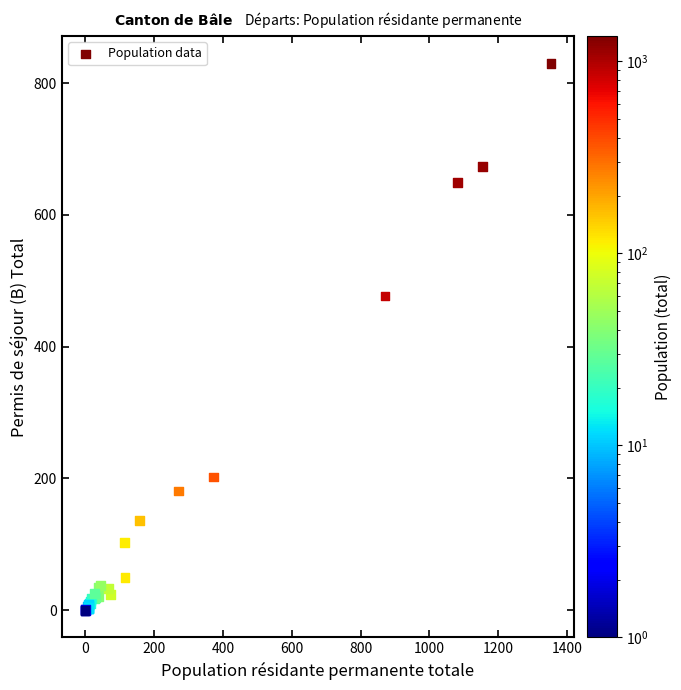

What Y value in the scatter plot is closest to 415?

477